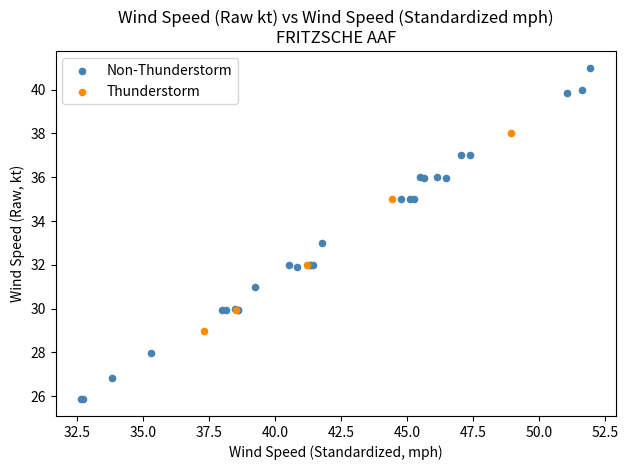

Which series reaches the minimum Y coordinate?

Non-Thunderstorm